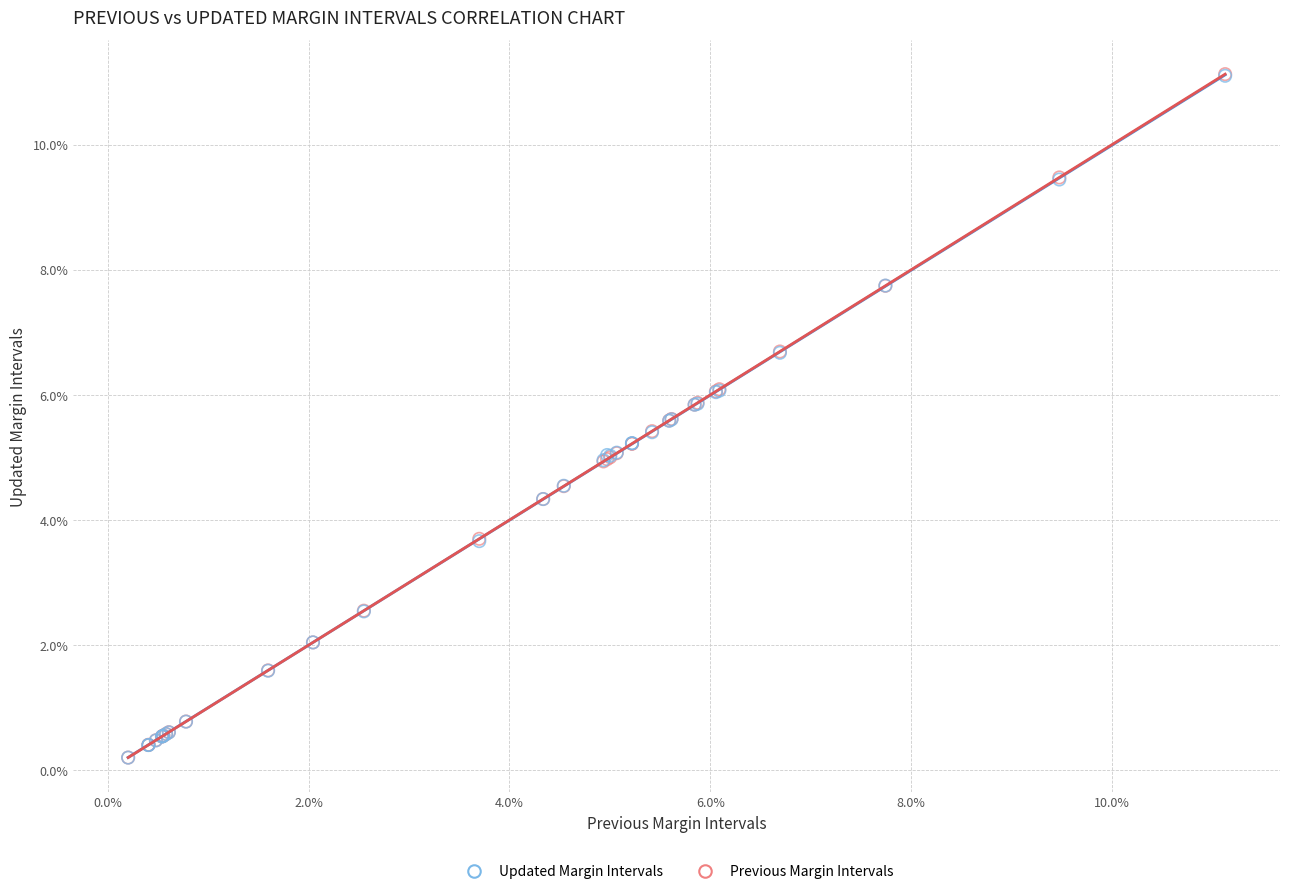

What are all the series names shown in the legend?

Updated Margin Intervals, Previous Margin Intervals